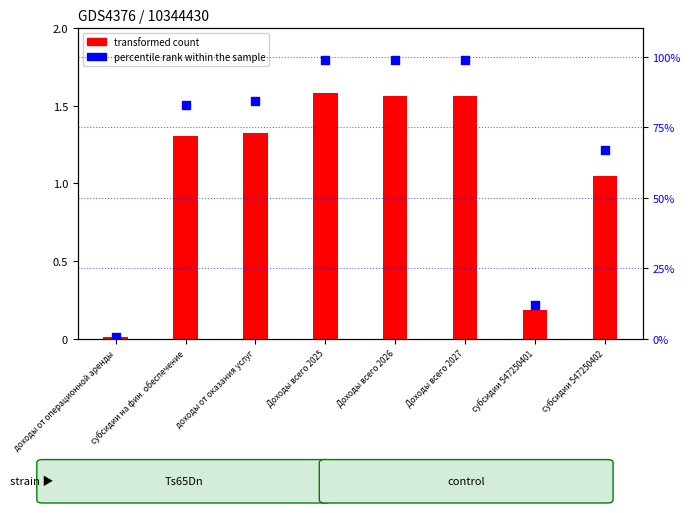

What are all the series names shown in the legend?

transformed count, percentile rank within the sample